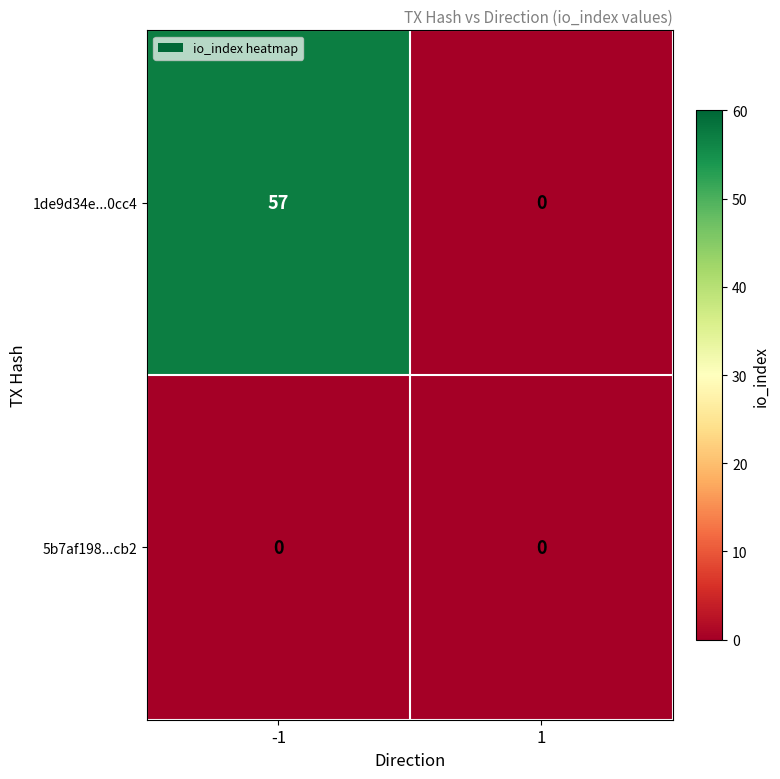

Between -1 and 1, which series saw the biggest shift?

1de9d34e...0cc4